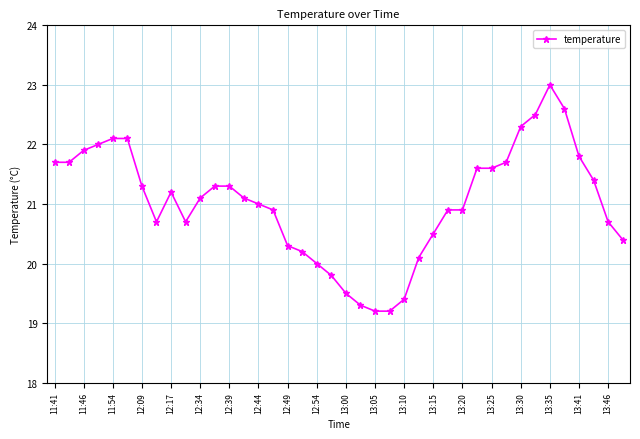

What is the greatest value displayed?

23.0